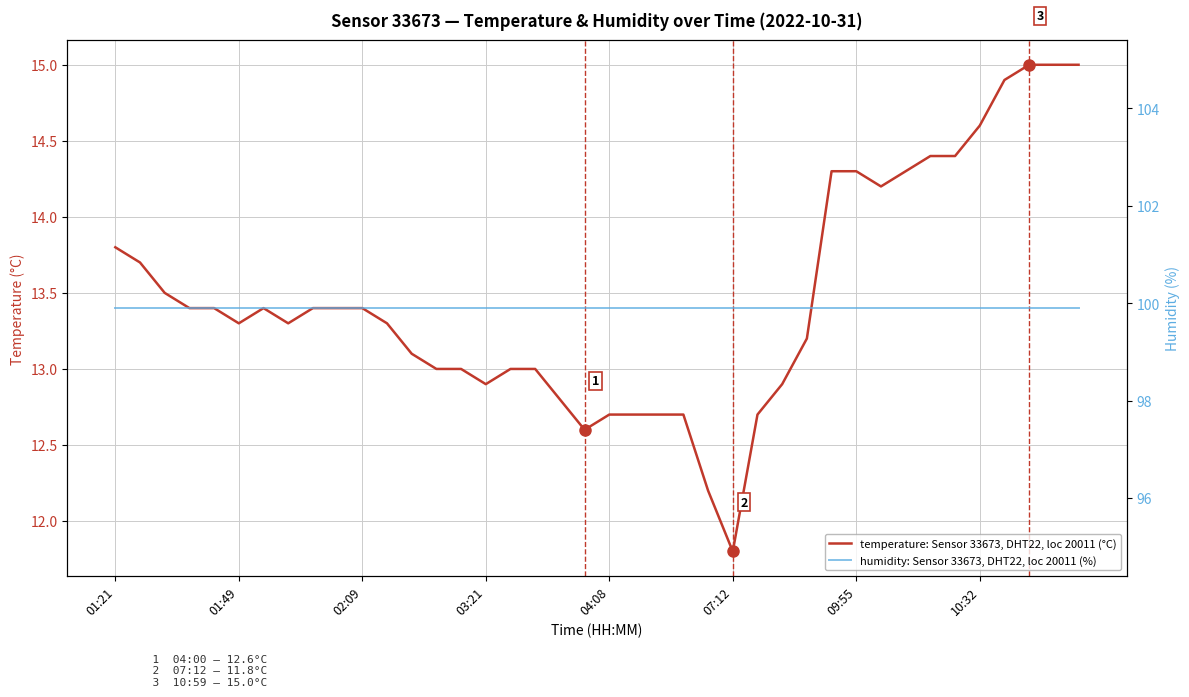

Does the chart display data point markers on the line(s)?

No